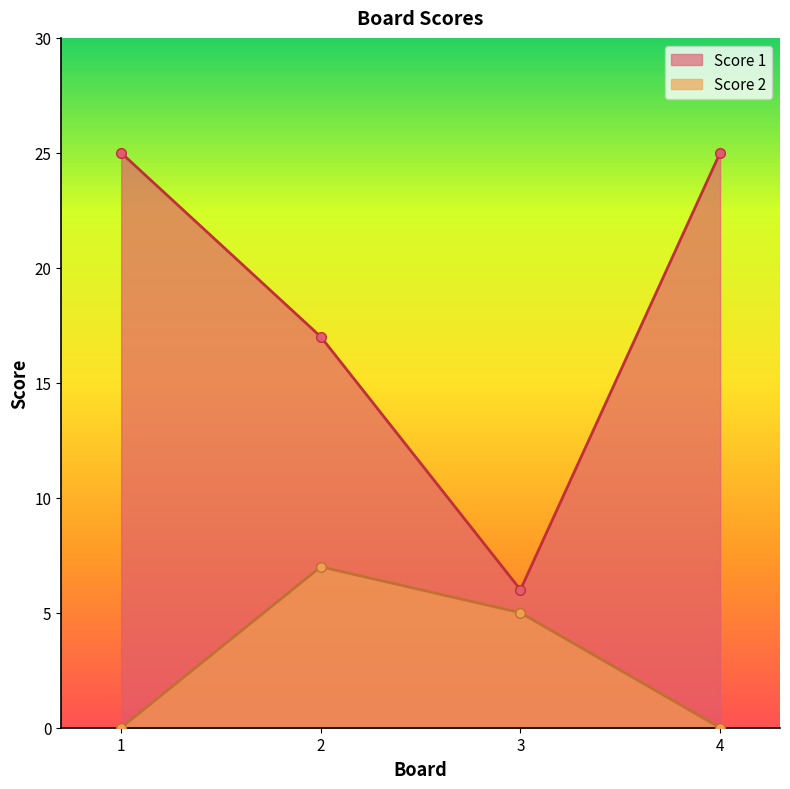

What are all the series names shown in the legend?

Score 1, Score 2